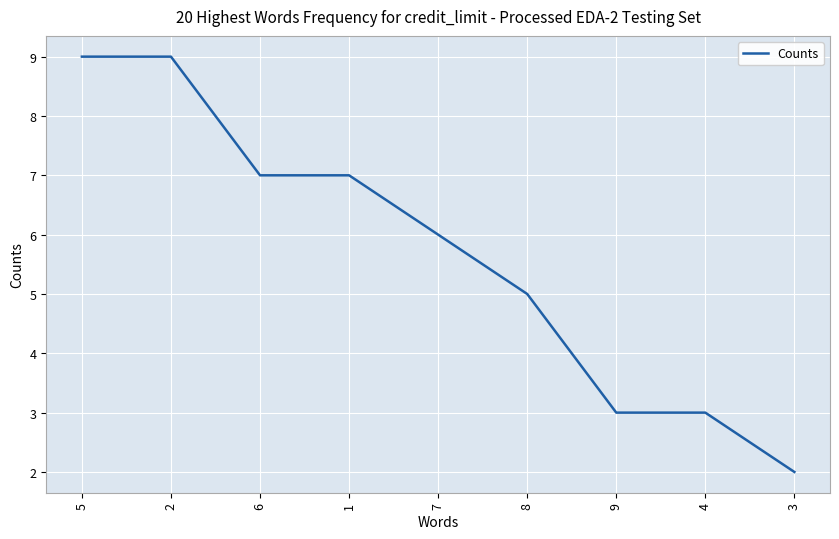

Does the chart have visible grid lines?

Yes